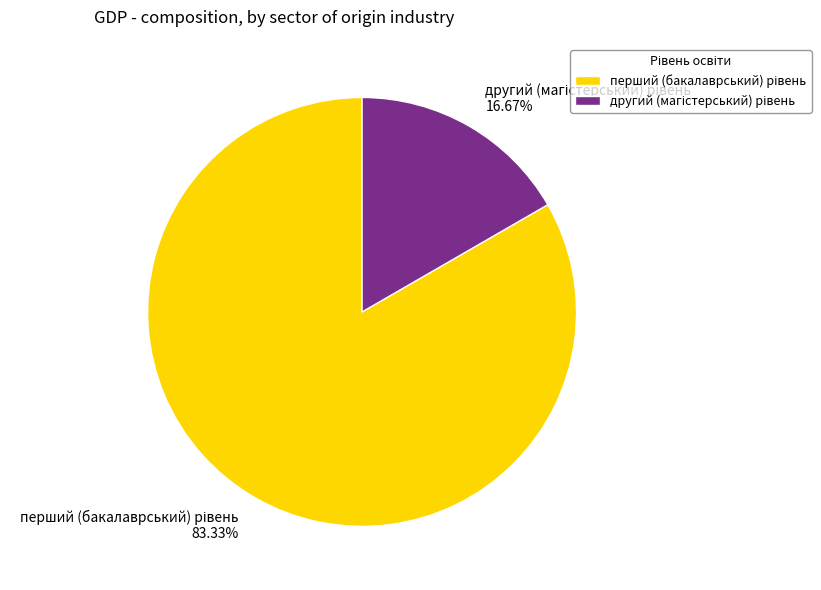

Is there any slice that represents more than half of the pie?

Yes